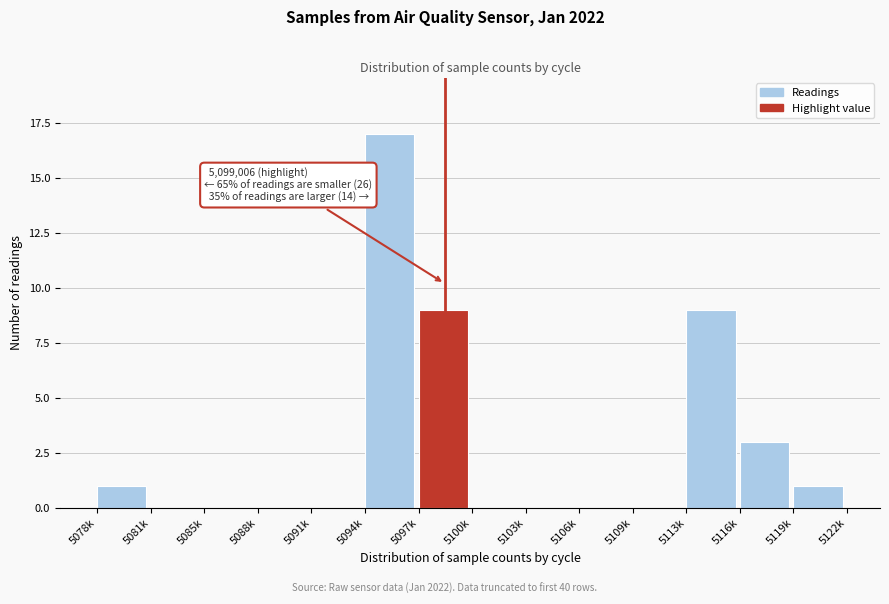

Reading left to right, extract all data points from this chart.

5078k=1	5081k=0	5085k=0	5088k=0	5091k=0	5094k=17	5097k=9	5100k=0	5103k=0	5106k=0	5109k=0	5113k=9	5116k=3	5119k=1